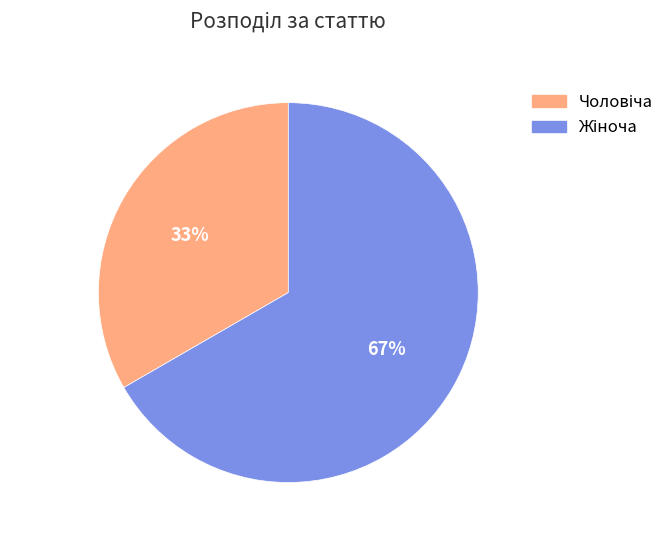

Does any single category account for the majority?

Yes